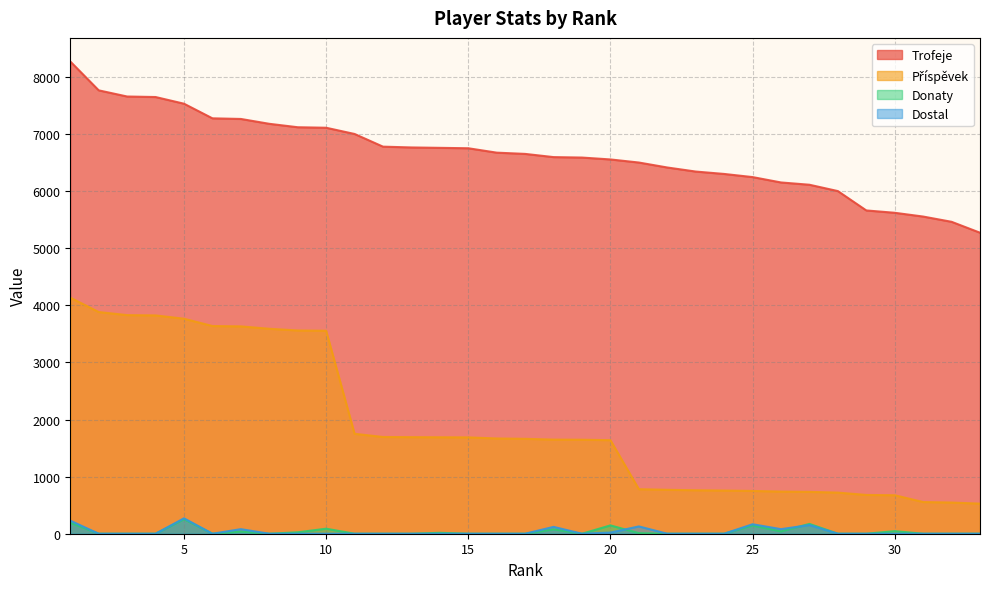

Which category has the highest value in the Příspěvek series?

1